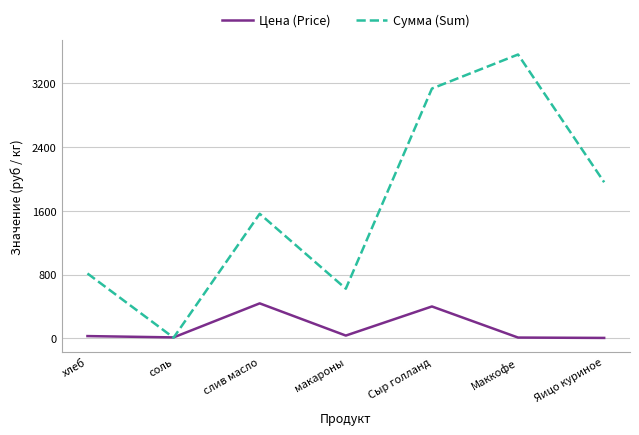

What is the approximate value of Сумма (Sum) at Яицо куриное?

1958.0